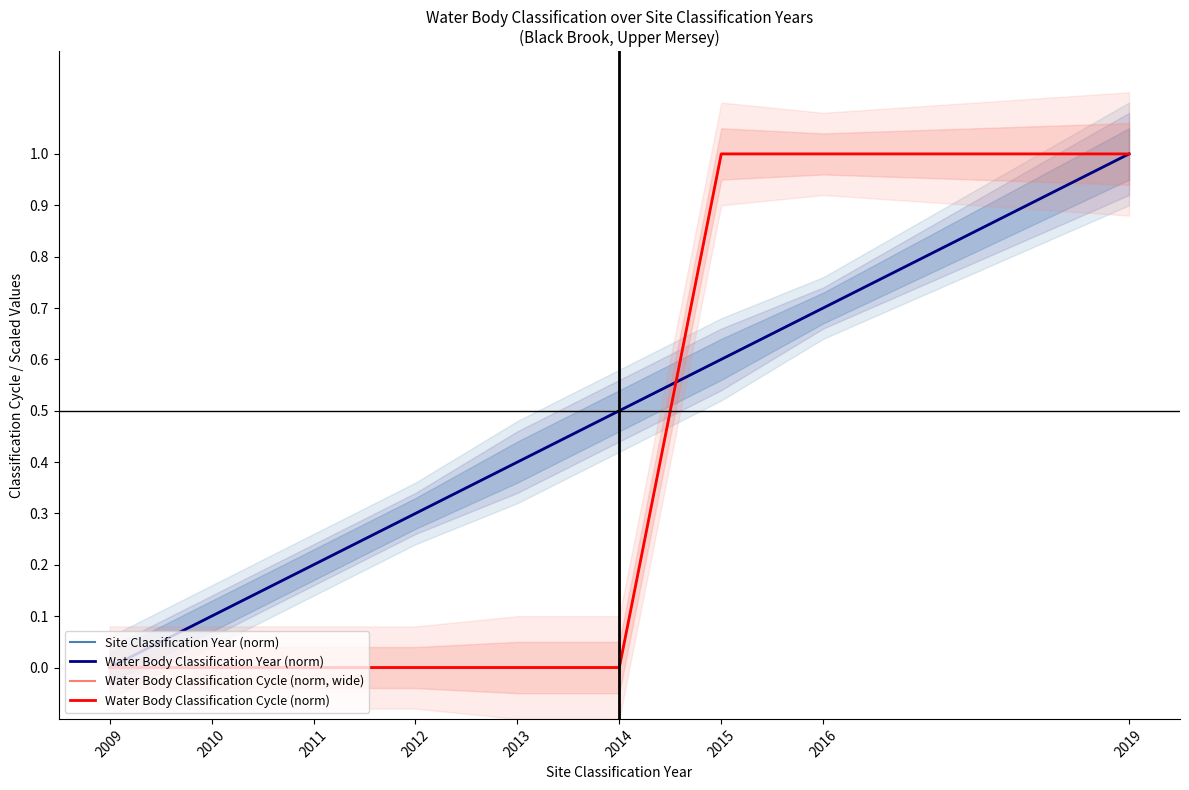

What is the value of the Water Body Classification Cycle (norm) point at the 8th from the left?

1.0